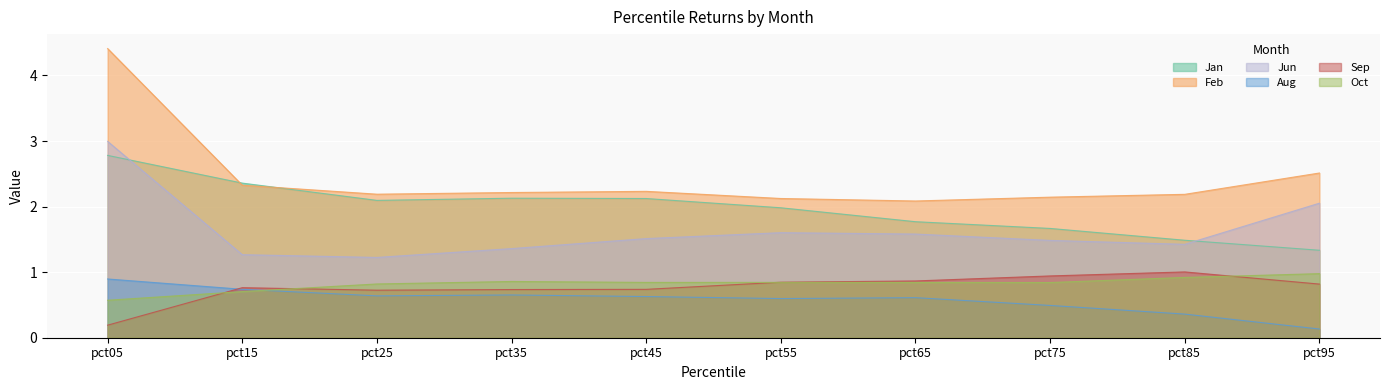

At which label does Jan reach its minimum?

pct95